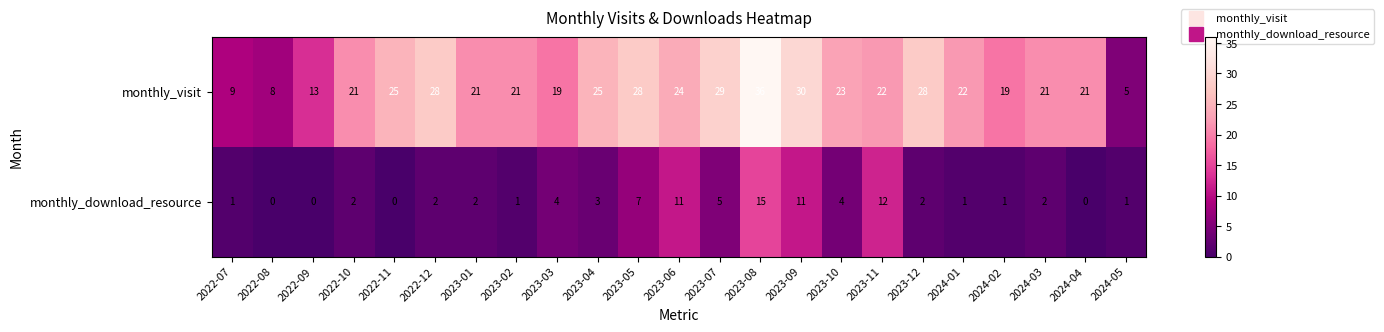

What is the sum of the monthly_download_resource values at 2024-01 and 2023-05?

8